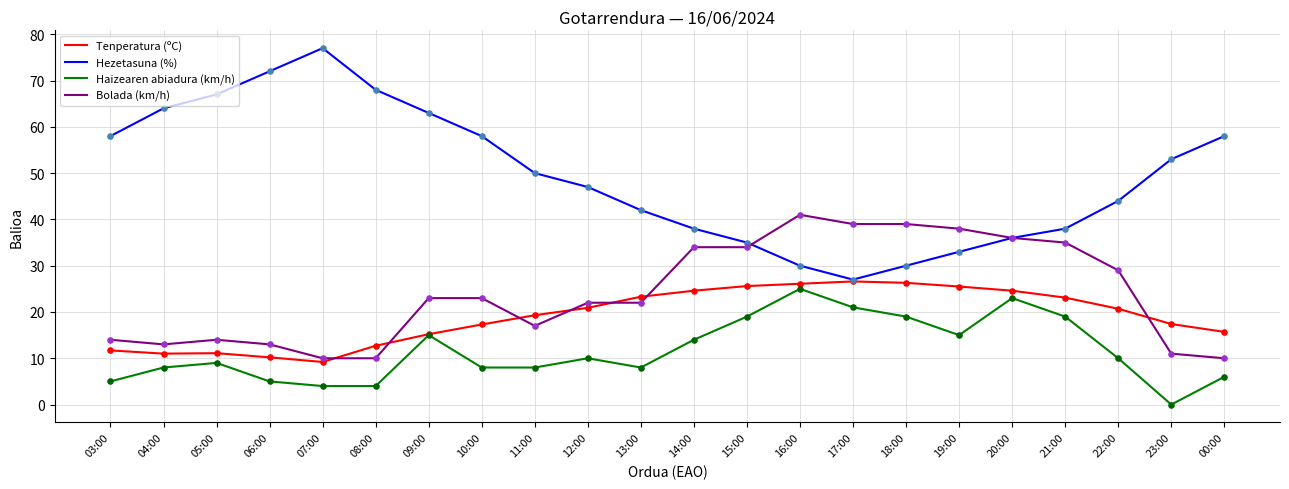

Is the value of Tenperatura (ºC) at 17:00 greater than the value of Bolada (km/h) at 06:00?

Yes